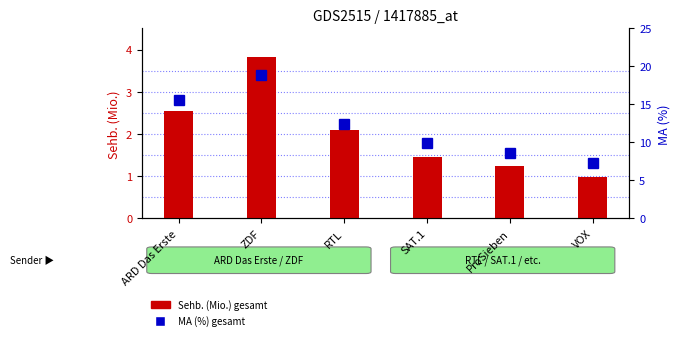

Which series has the largest total across all categories?

MA (%) gesamt